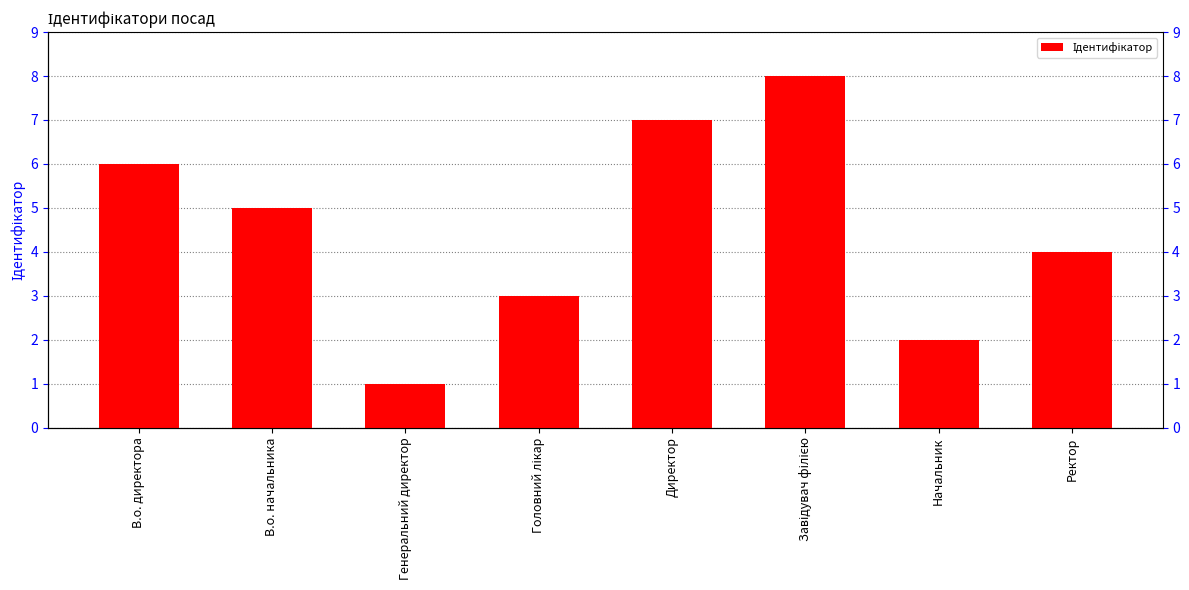

What is the sum of all values?

36